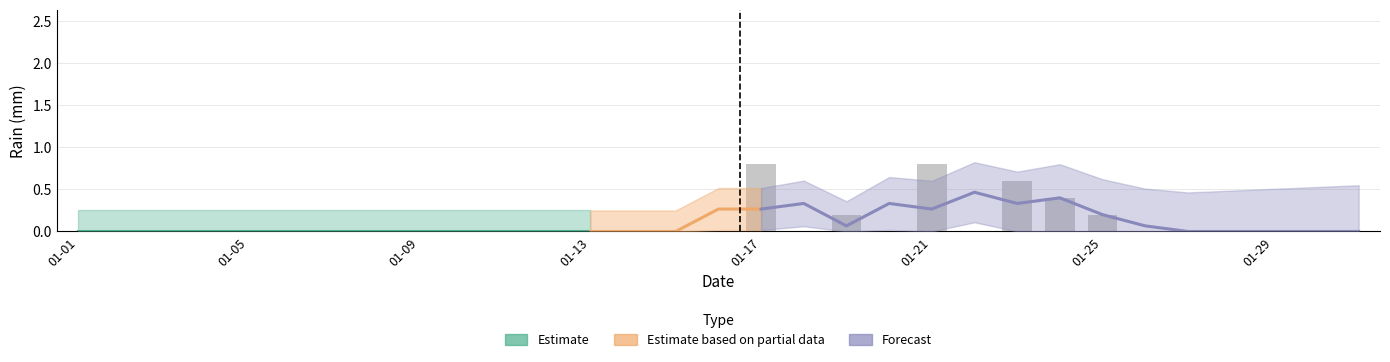

Which label corresponds to the smallest value in the chart?

01-01